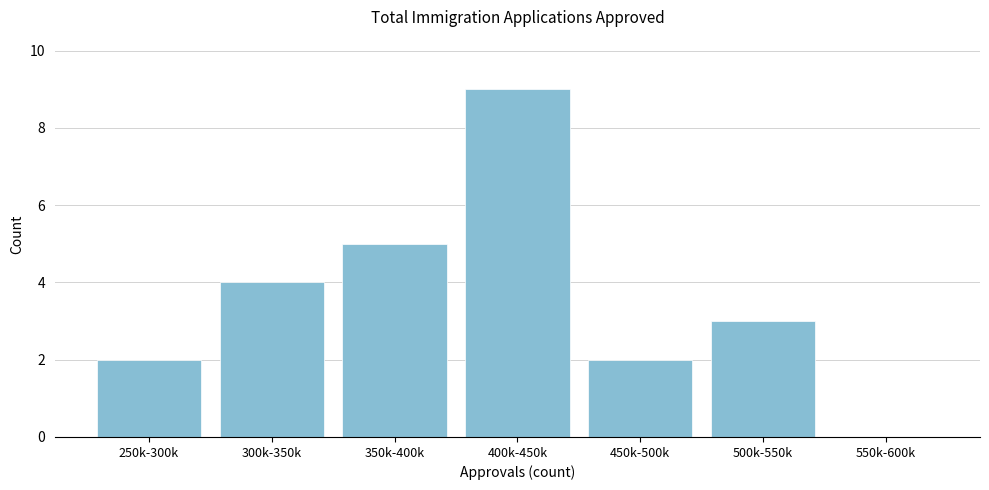

Reading left to right, transcribe all the data shown in this chart.

250k-300k=2	300k-350k=4	350k-400k=5	400k-450k=9	450k-500k=2	500k-550k=3	550k-600k=0